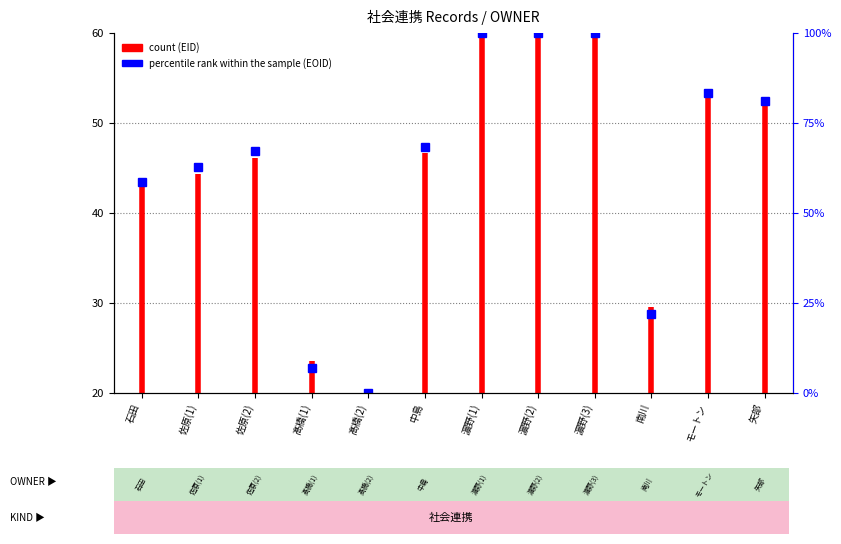

What is the smallest value displayed?

20.0